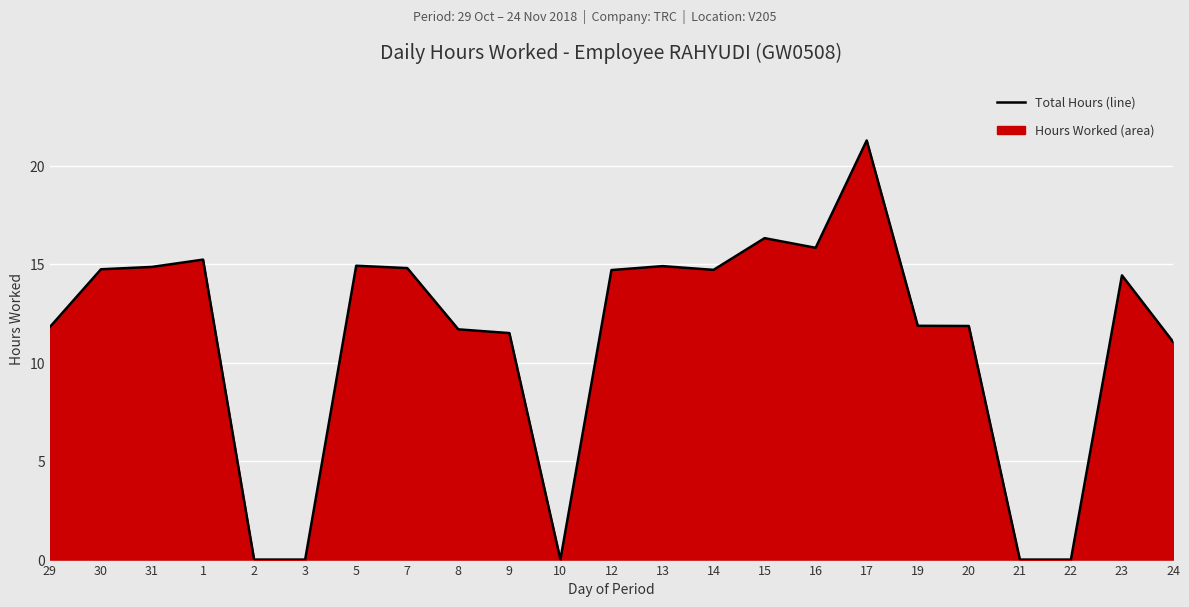

Reading left to right, what are all the values shown in this chart?

29=11.8	30=14.7	31=14.9	1=15.2	2=0.0	3=0.0	5=14.9	7=14.8	8=11.7	9=11.5	10=0.0	12=14.7	13=14.9	14=14.7	15=16.3	16=15.8	17=21.3	19=11.9	20=11.9	21=0.0	22=0.0	23=14.4	24=11.1